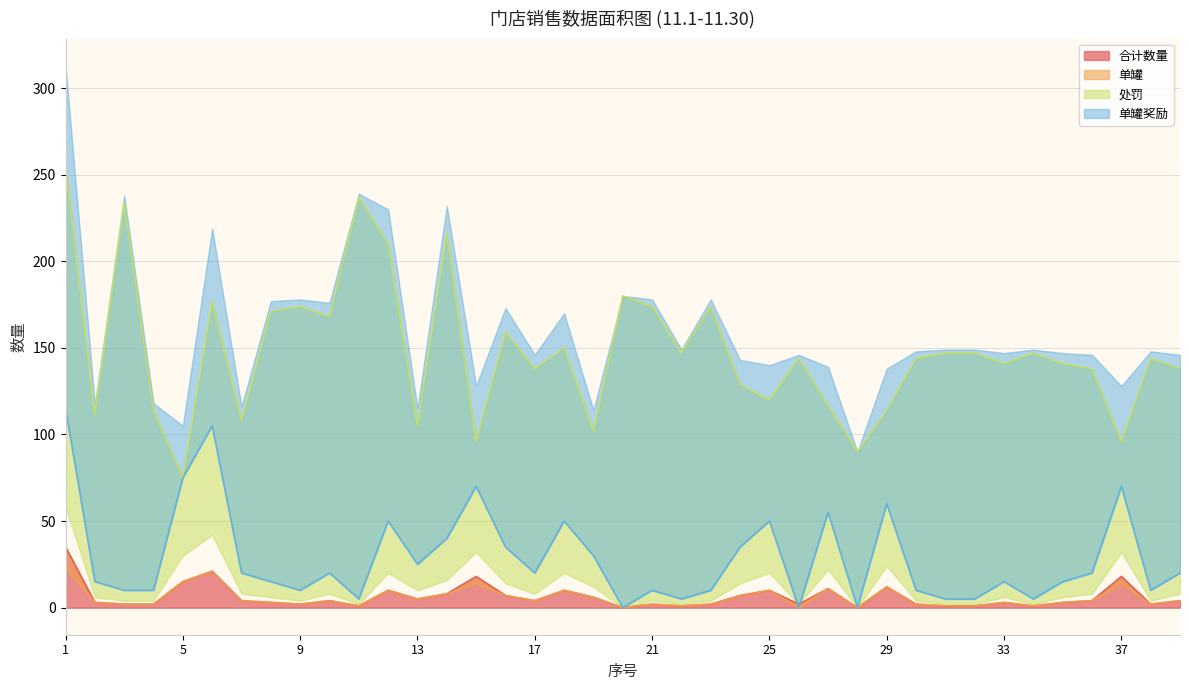

Is it true that 处罚 equals 69 at 21?

False